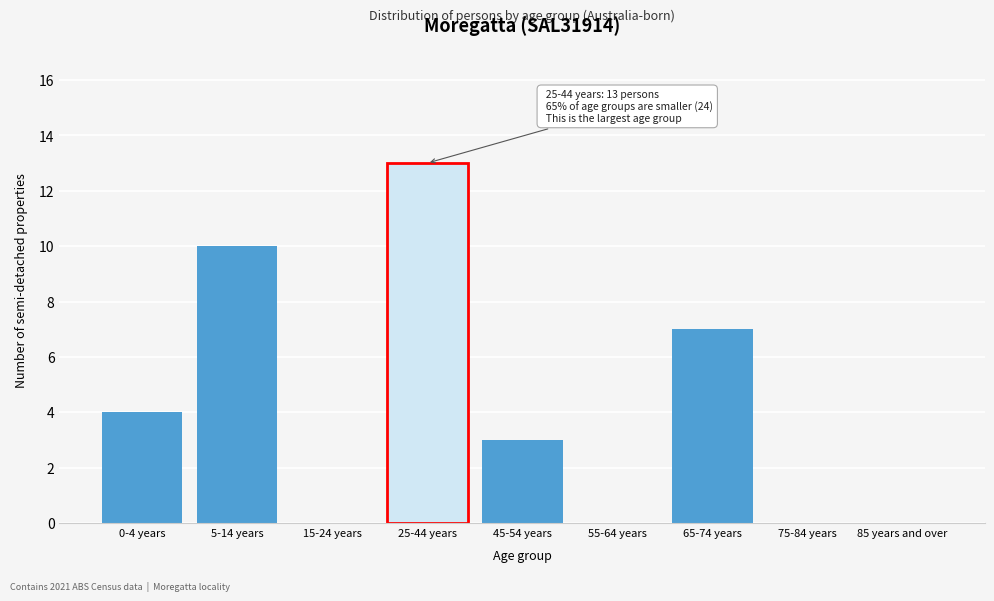

Reading left to right, list all the values displayed in this chart.

0-4 years=4	5-14 years=10	15-24 years=0	25-44 years=13	45-54 years=3	55-64 years=0	65-74 years=7	75-84 years=0	85 years and over=0